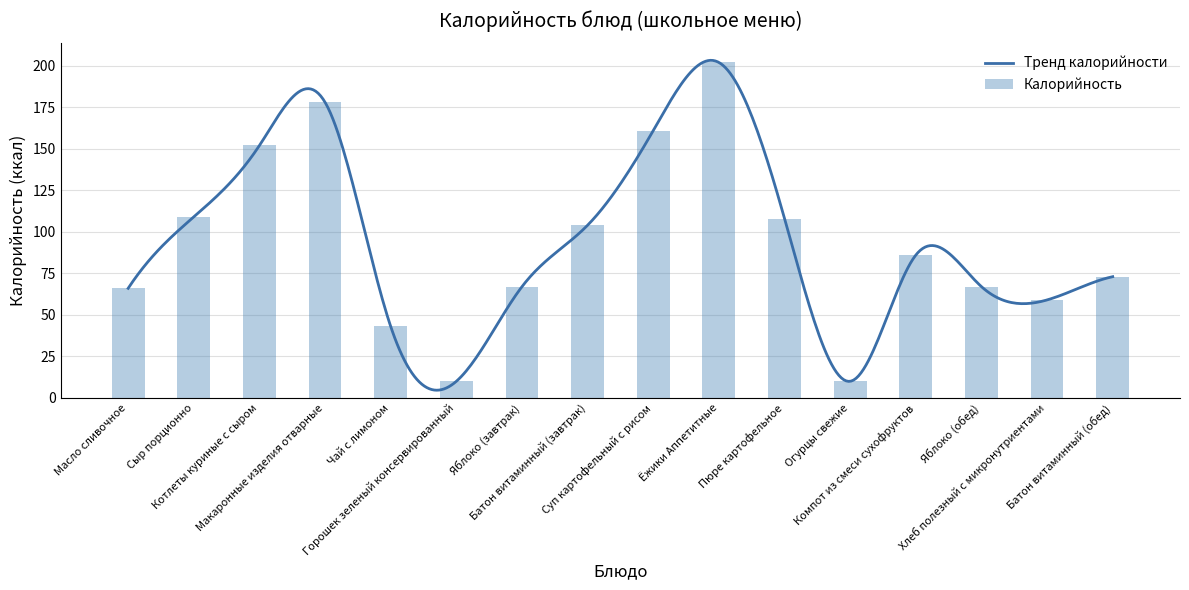

The value at Яблоко (обед) is 22. True or false?

False